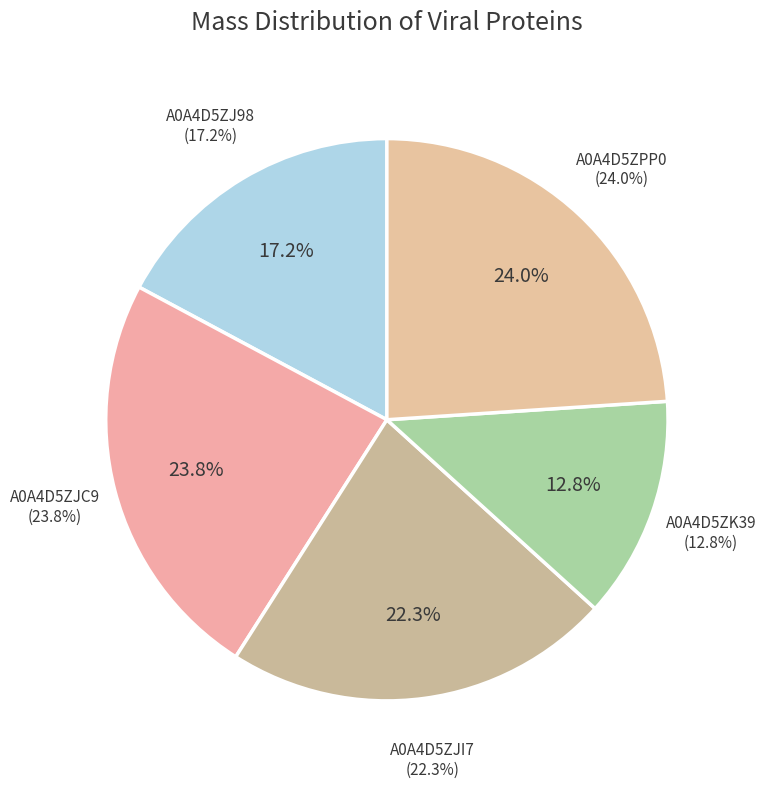

To the nearest percent, what is the difference between the A0A4D5ZK39 and A0A4D5ZJ98 slice percentages?

4%